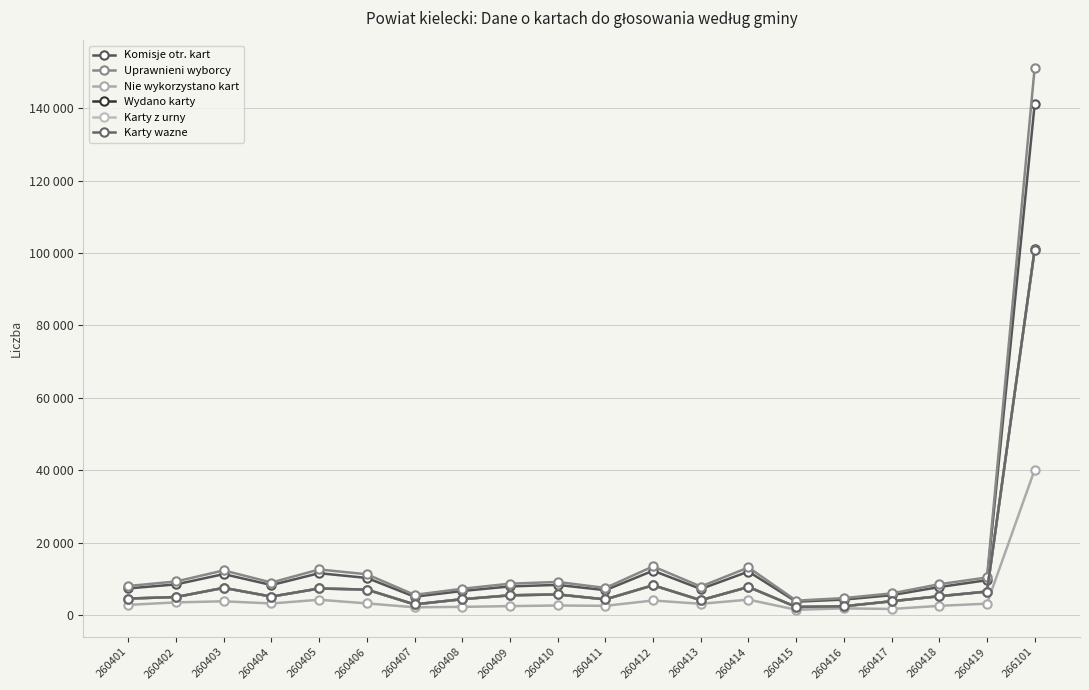

Which has a higher value, 260411 or 260417?

260411